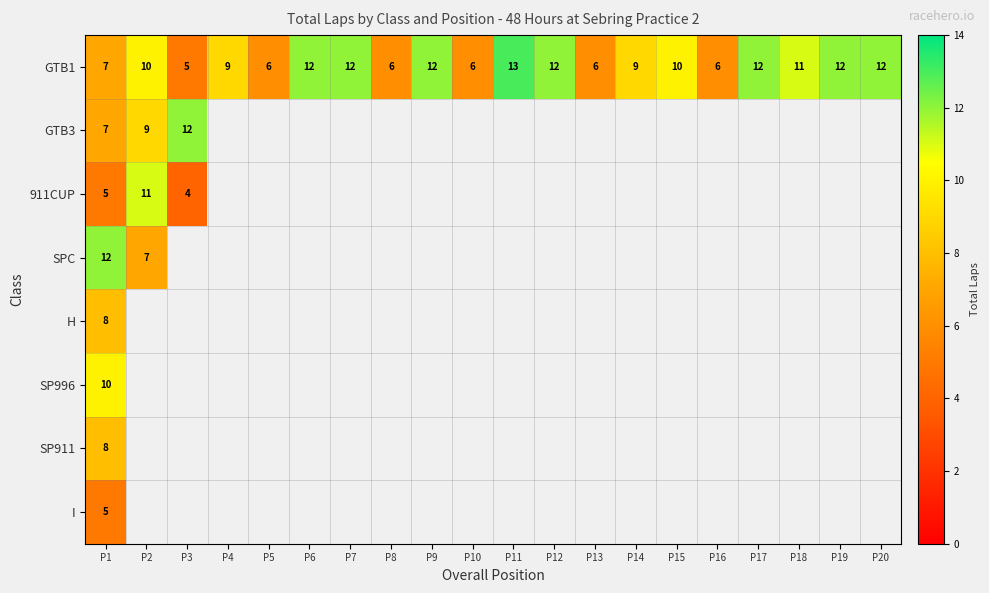

Between P5 and P11, which is larger?

P11